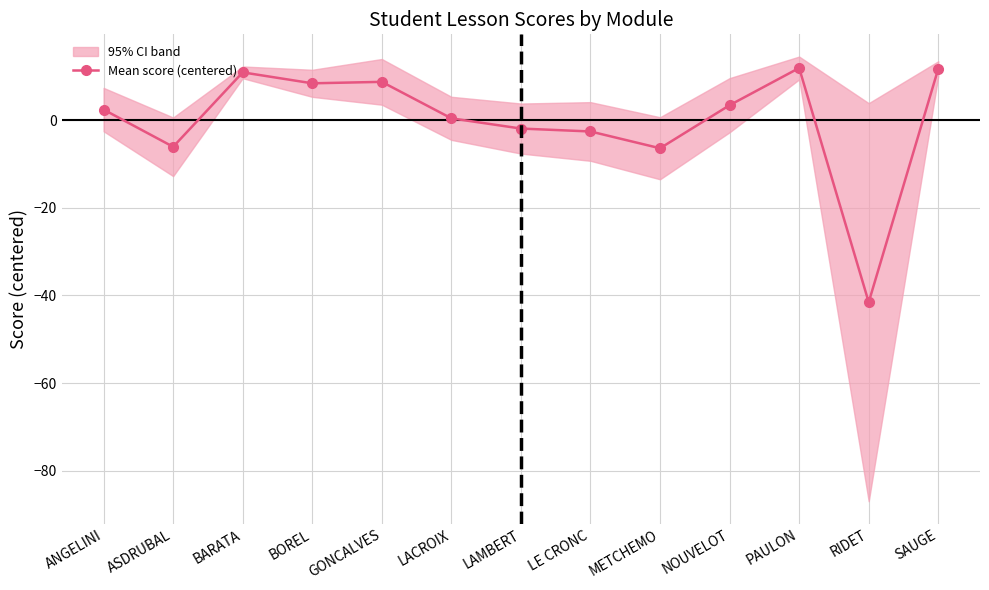

Read the Mean score (centered) value at ASDRUBAL.

-6.0